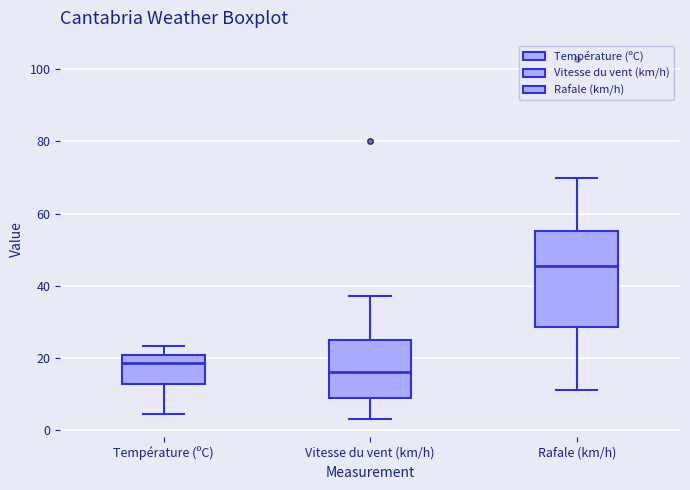

Reading left to right, transcribe this box plot: for each box, give where its median line is, the range the box spans, and where its two whiskers end, as read against the y-axis. The values are not printed on the chart, so give them approximately, as read against the axis.

Température (ºC): median 18, box 12 to 20, whiskers 4 to 24
Vitesse du vent (km/h): median 16, box 8 to 24, whiskers 4 to 38
Rafale (km/h): median 46, box 28 to 56, whiskers 12 to 70